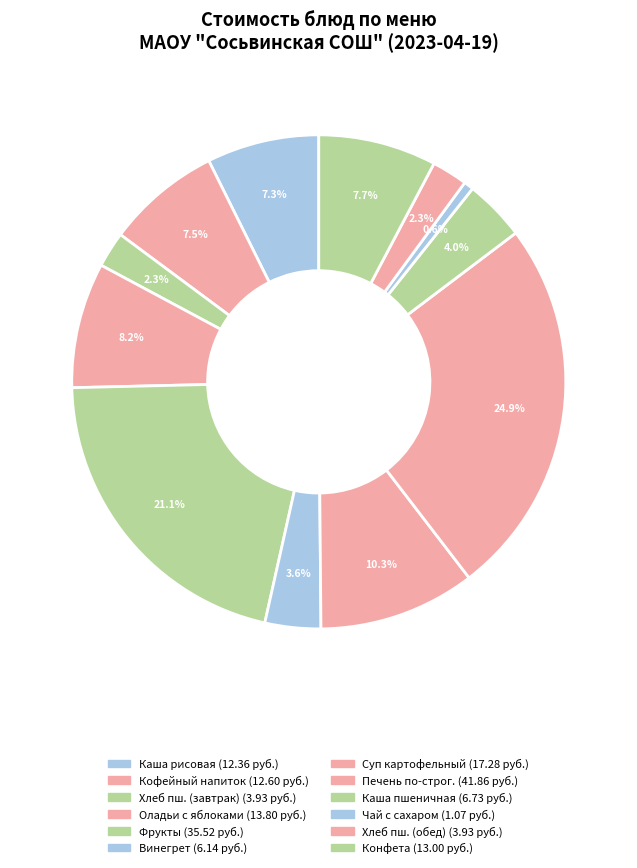

Count the number of slices in the pie.

12